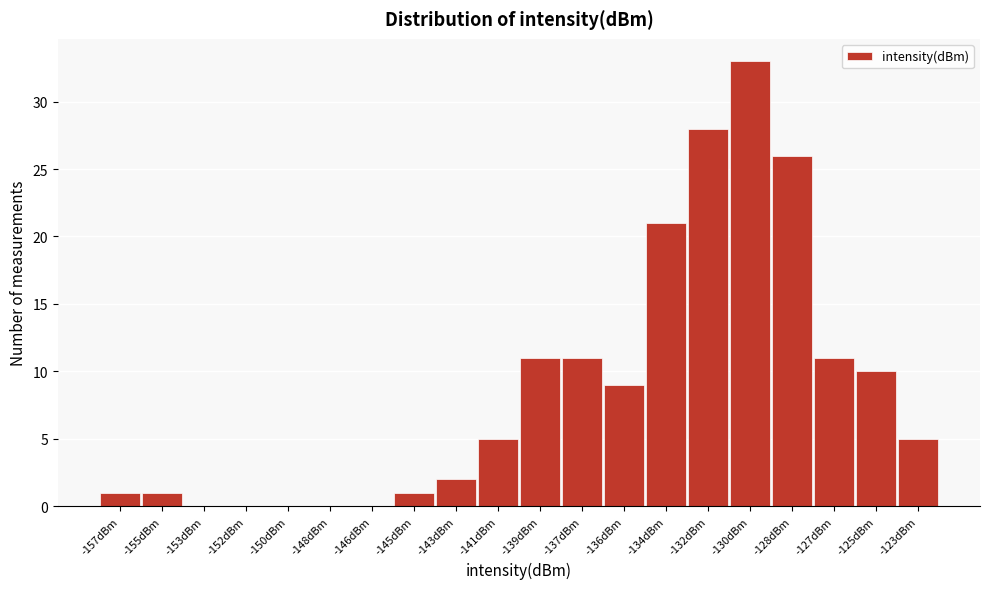

Reading left to right, list all the values displayed in this chart.

-157dBm=1	-155dBm=1	-153dBm=0	-152dBm=0	-150dBm=0	-148dBm=0	-146dBm=0	-145dBm=1	-143dBm=2	-141dBm=5	-139dBm=11	-137dBm=11	-136dBm=9	-134dBm=21	-132dBm=28	-130dBm=33	-128dBm=26	-127dBm=11	-125dBm=10	-123dBm=5